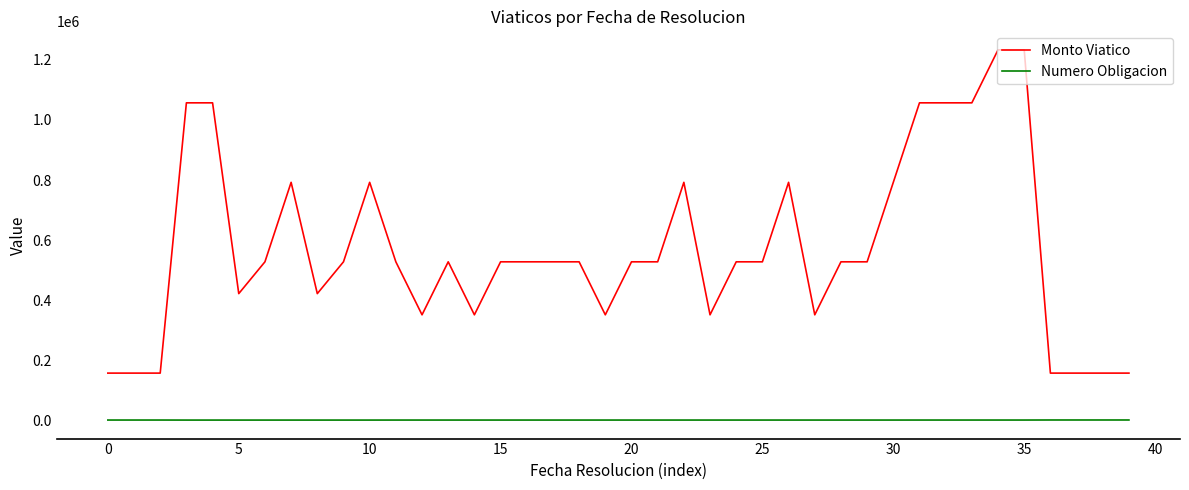

Is this an area chart (filled region under the line)?

No